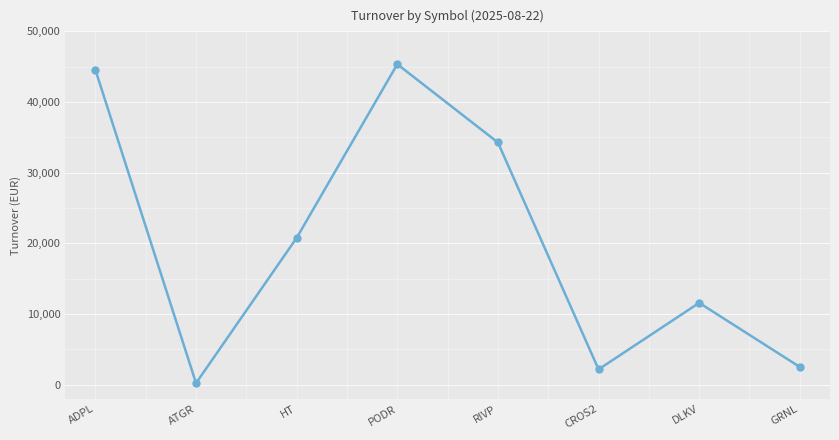

What is the greatest value displayed?

45354.0